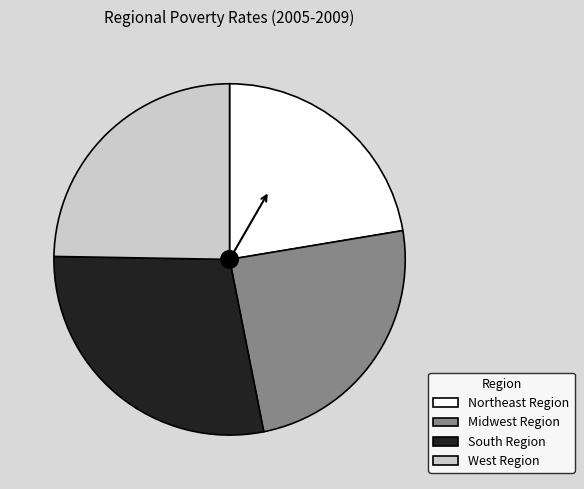

What is the largest slice in the pie chart?

South Region